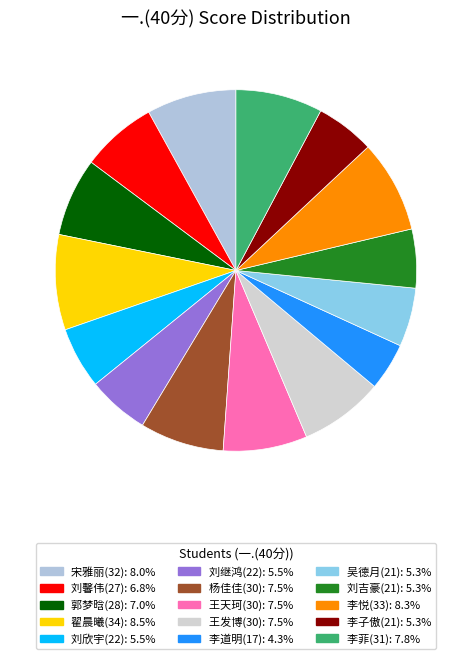

What is the change in value from 刘继鸿(22) to 李菲(31)?

+9